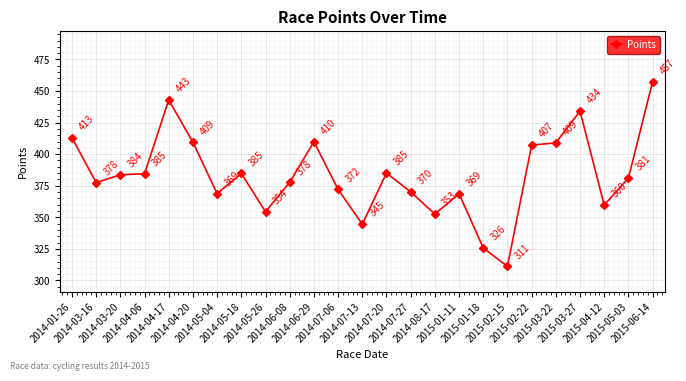

What is the sum of the values at 2014-05-26 and 2014-07-06?

726.5